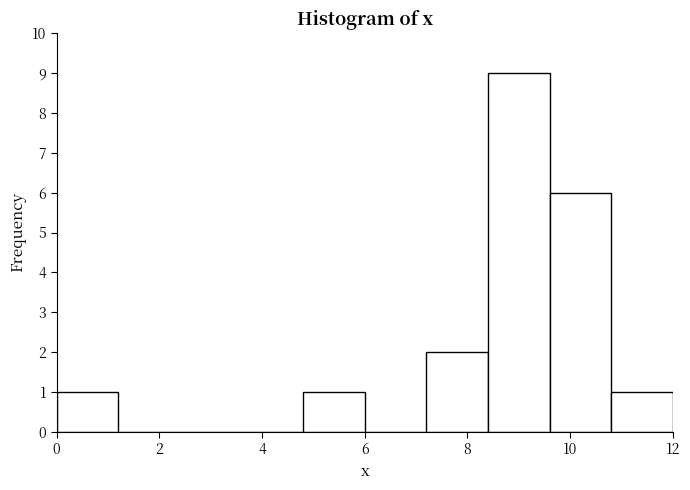

What is the height of the bar covering 7.2 to 8.4 on the x-axis? The values are not printed on the chart, so give them approximately, as read against the axis.

2